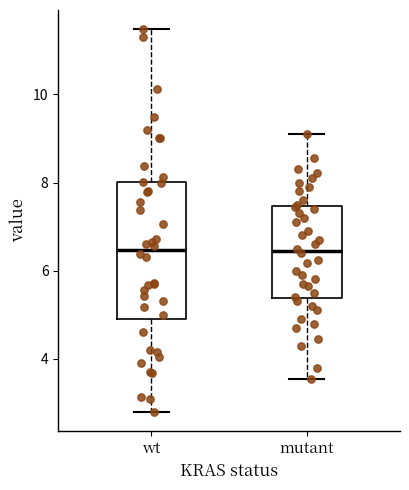

Where is the lower edge of the box for mutant on the y-axis? The values are not printed on the chart, so give them approximately, as read against the axis.

5.4